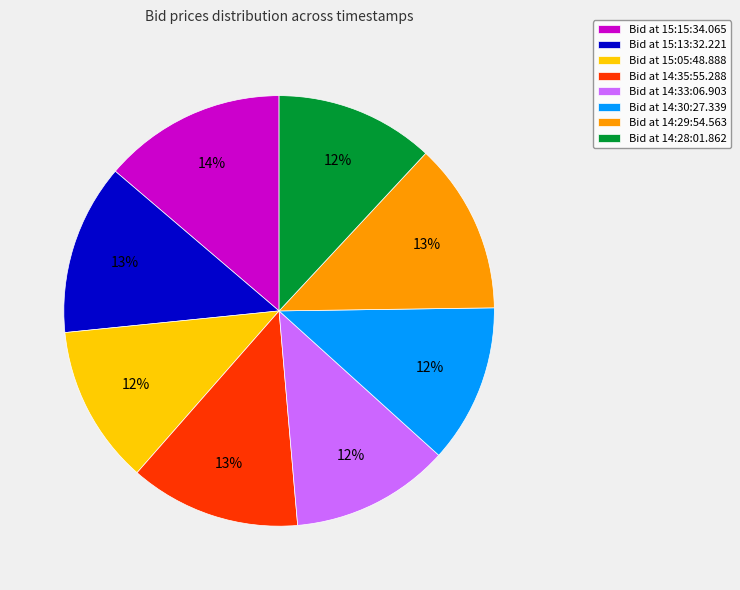

What percentage is the Bid at 14:33:06.903 slice, to the nearest percent?

12%